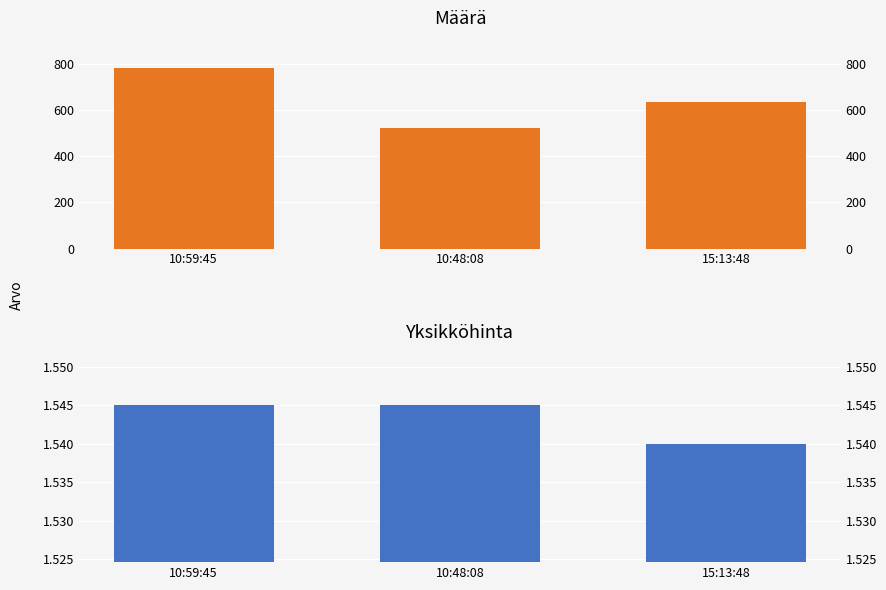

How many bars are there in each group?

2